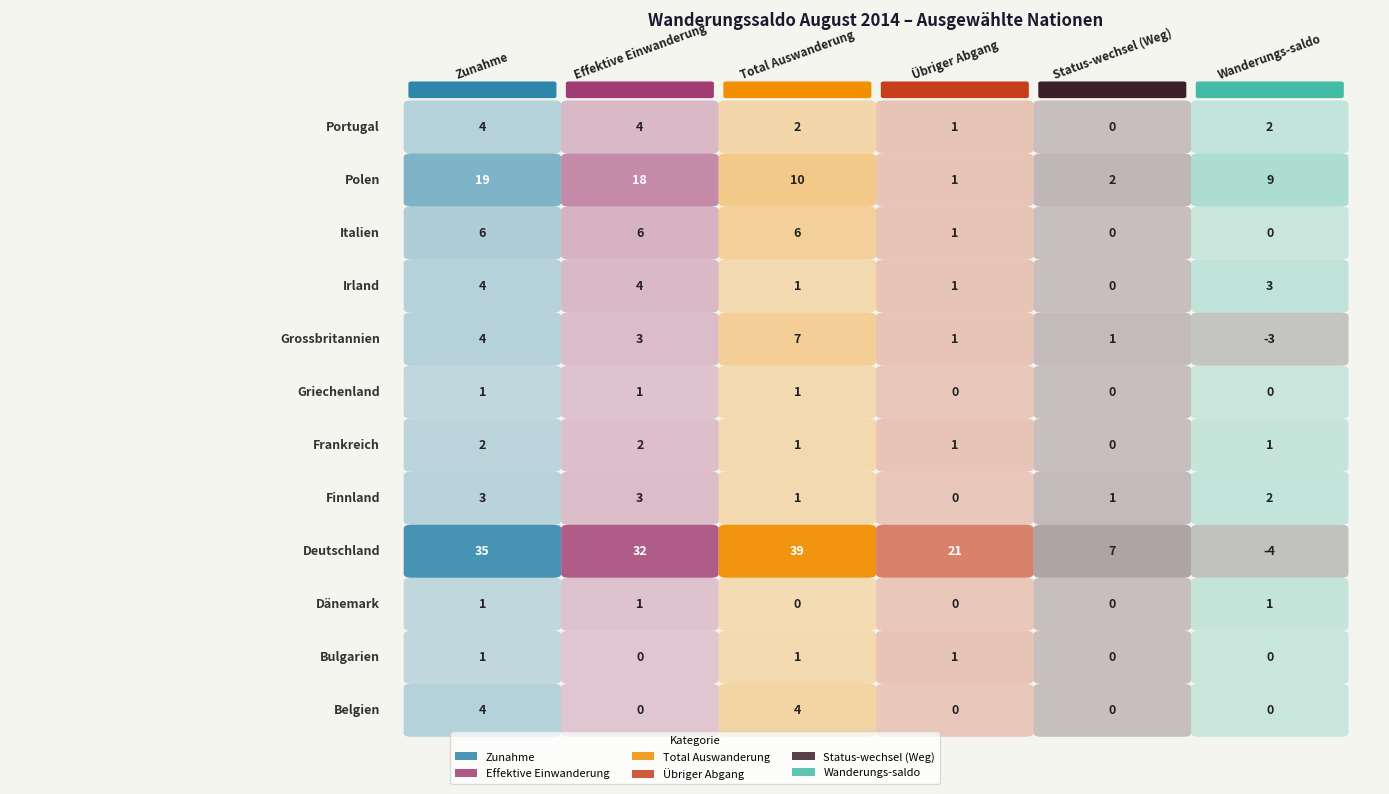

What is the sum of all Griechenland values?

3